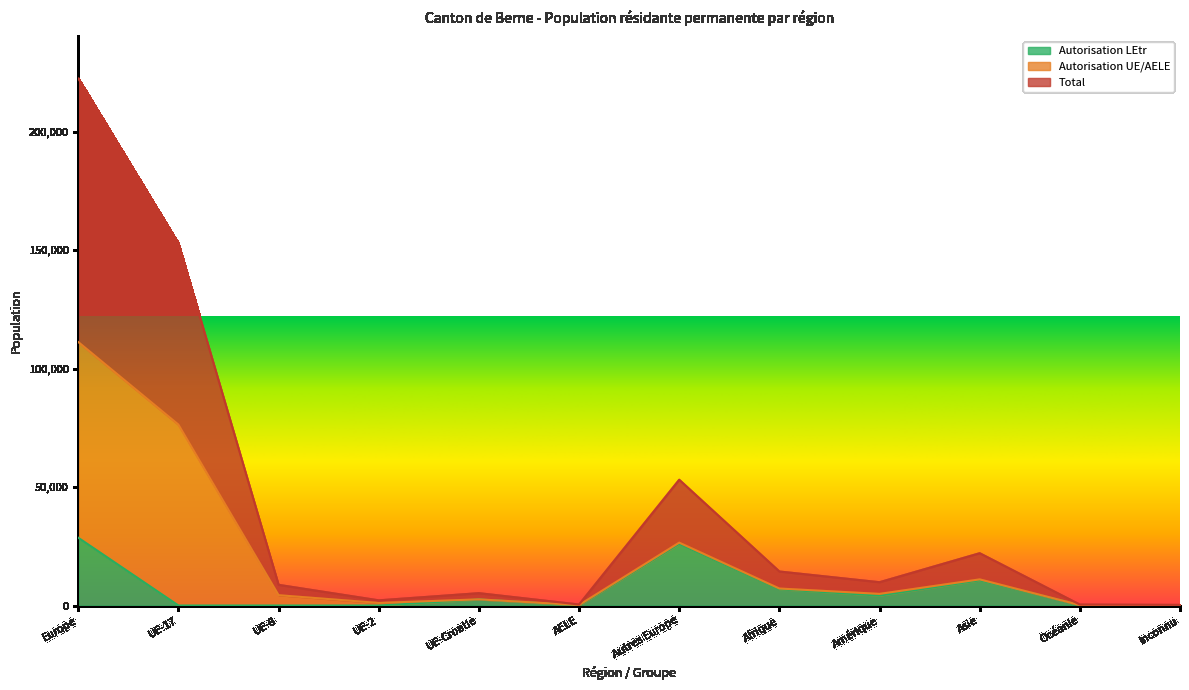

Where is Autorisation LEtr nearest to the value 14296?

Asie